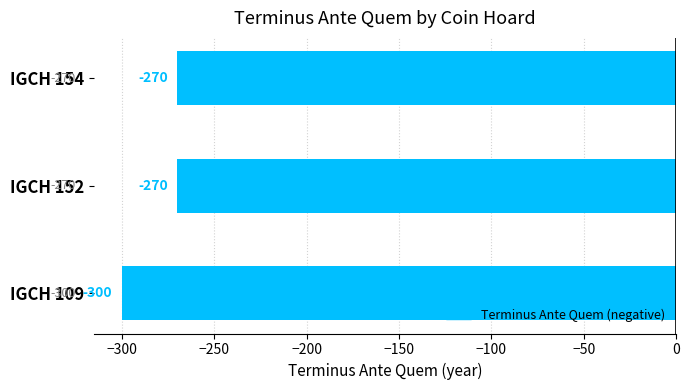

What is the maximum value shown in the chart?

-270